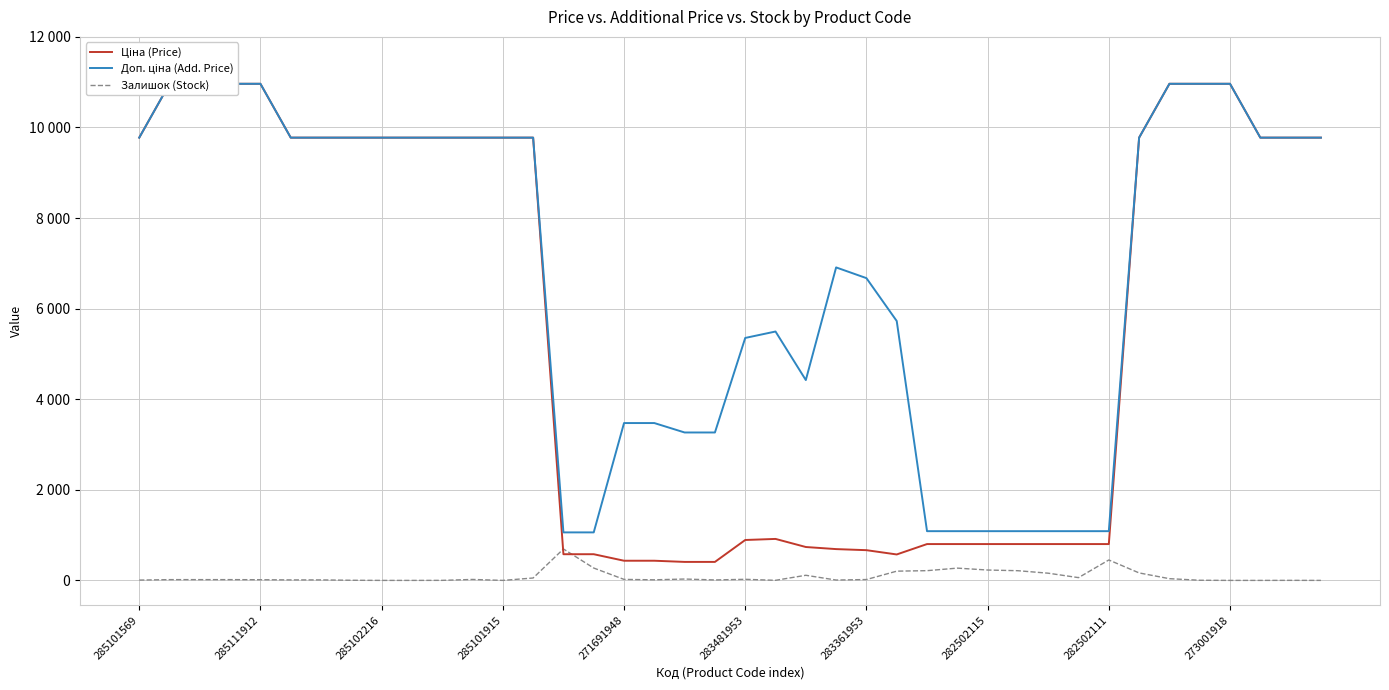

What is the difference between the second highest and minimum values in the Залишок (Stock) series?

451.0